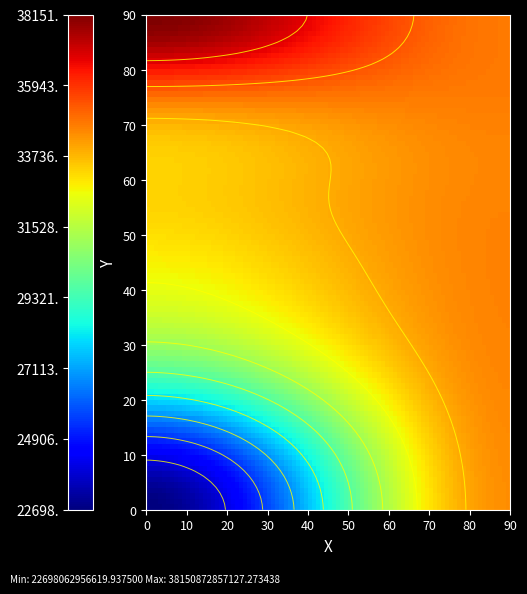

The value of 00046 at P is 13903784583807. True or false?

False